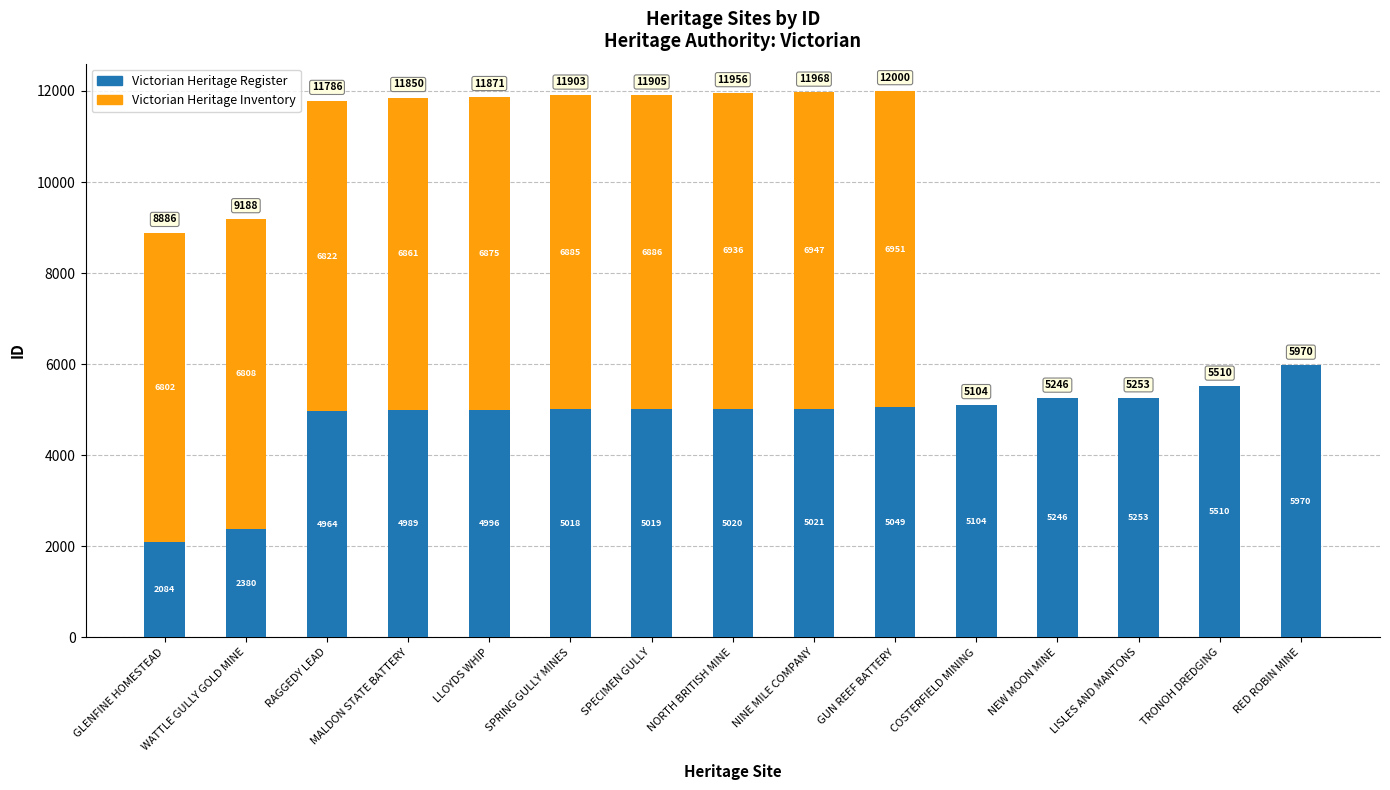

What are all the series names shown in the legend?

Victorian Heritage Register, Victorian Heritage Inventory